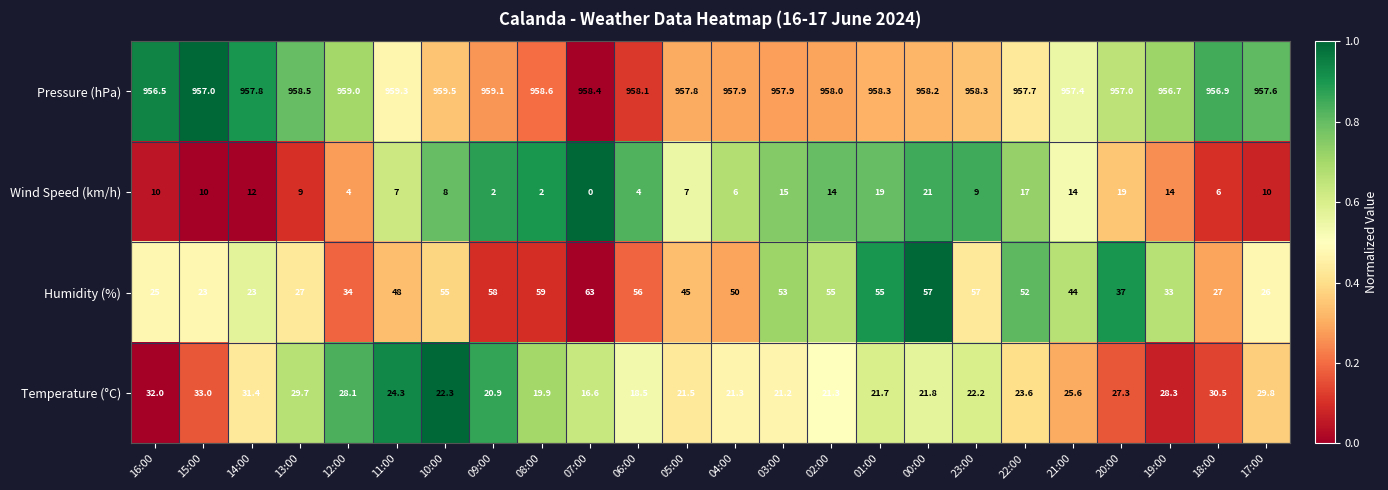

Between 14:00 and 00:00, which series saw the biggest shift?

Humidity (%)